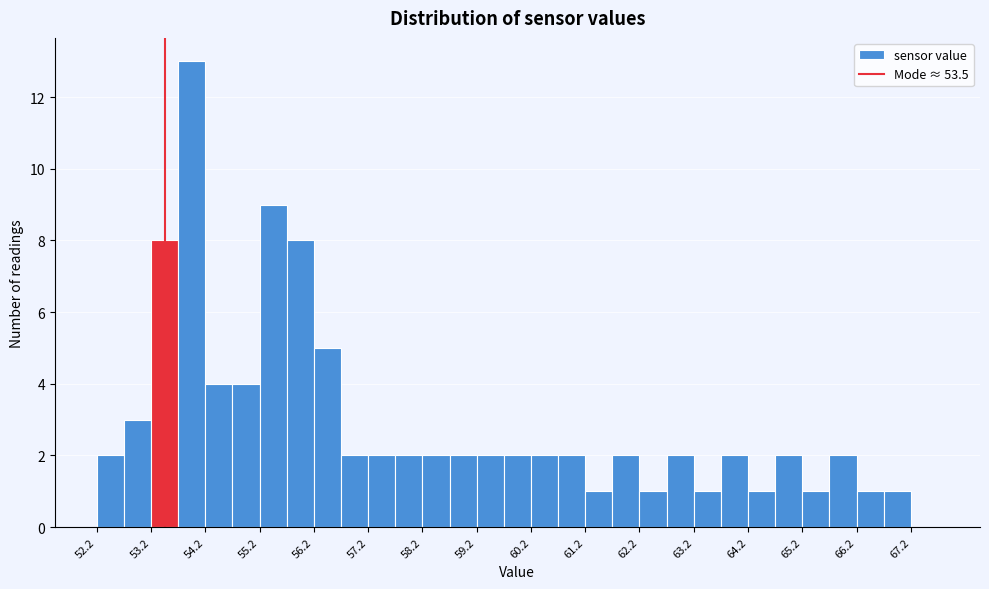

Over which range of the x-axis is the bar tallest?

53.75 to 54.25